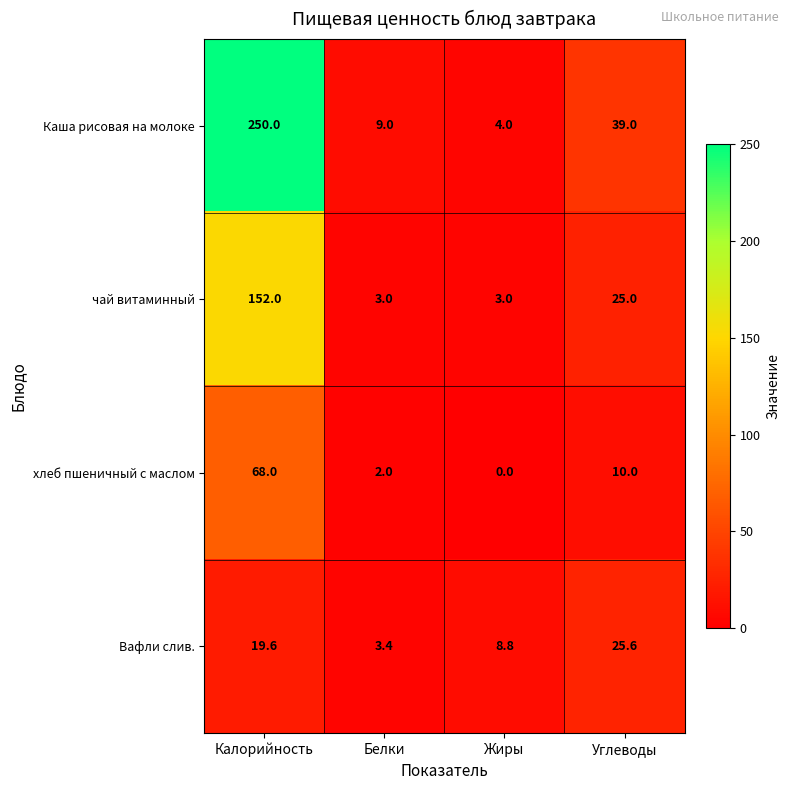

Which series has the largest total across all categories?

Каша рисовая на молоке